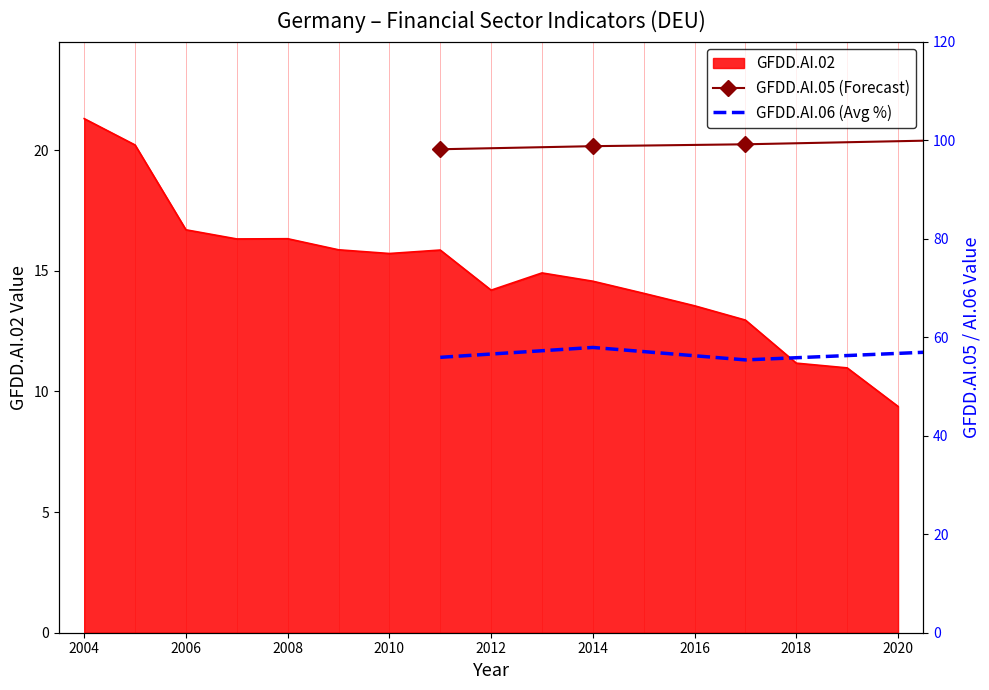

The value of GFDD.AI.02 at 2016 is 21.1. True or false?

False